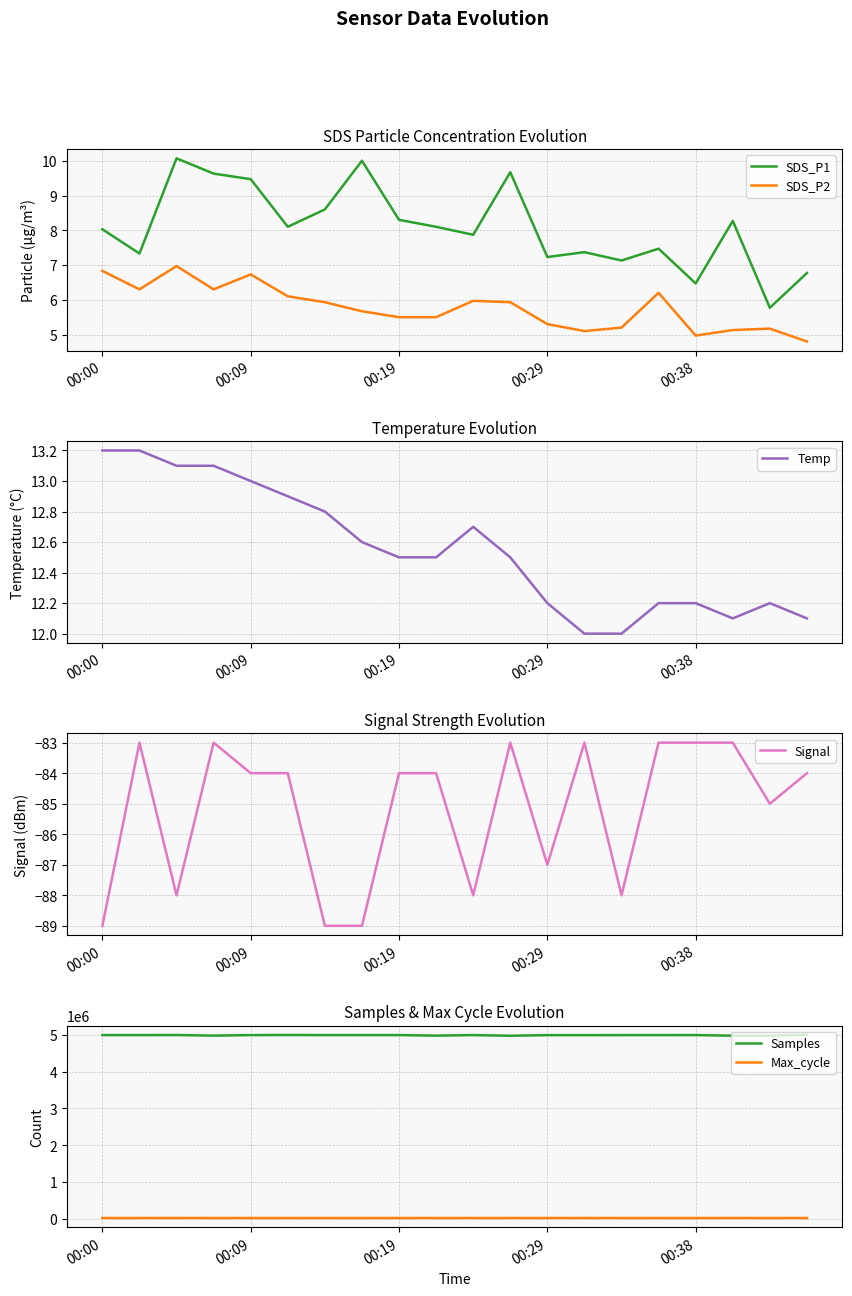

How many series are shown in this chart?

6